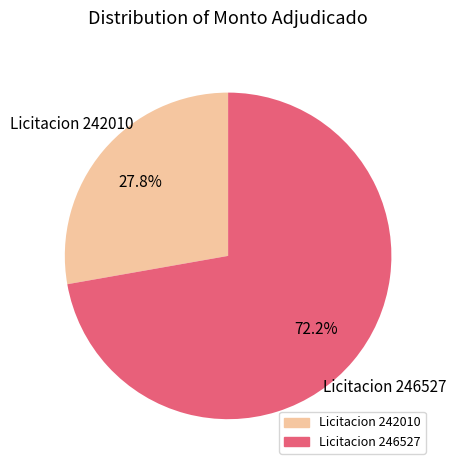

Is there a majority slice in this chart?

Yes